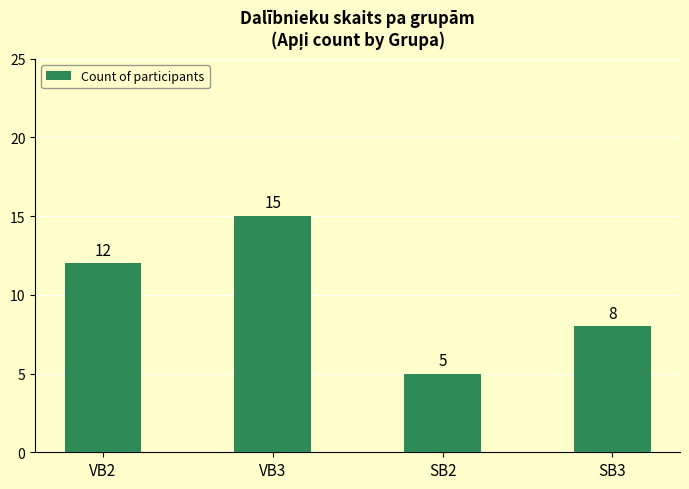

The chart shows a value of 8 at SB3. True or false?

True